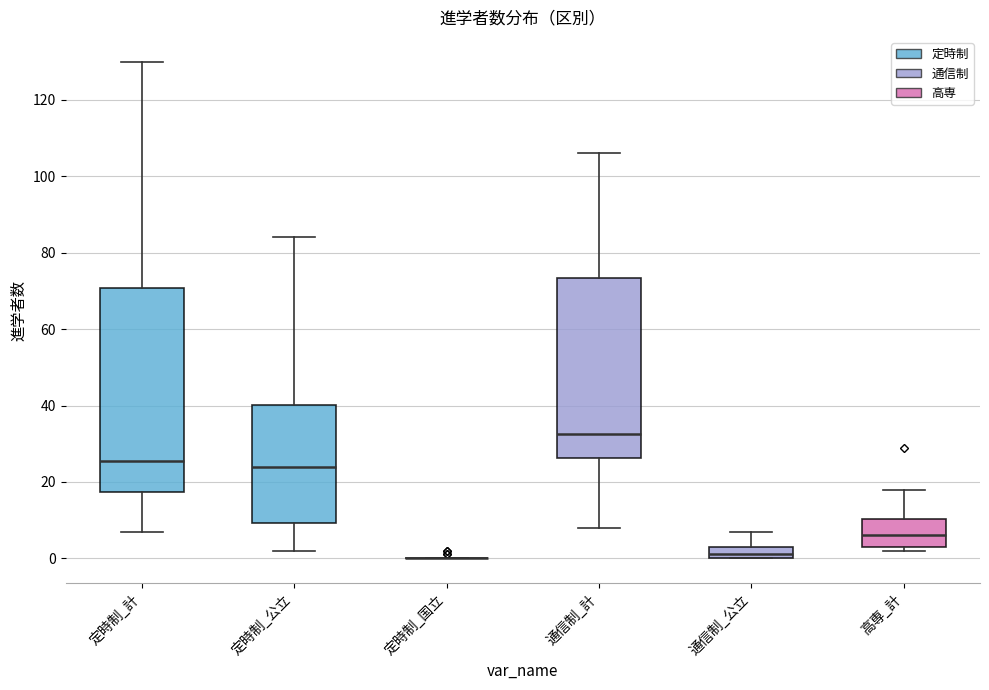

Reading left to right, read every box against the y-axis: the position of its median line, the range the box covers, and the ends of its whiskers. The values are not printed on the chart, so give them approximately, as read against the axis.

定時制_計: median 26, box 18 to 70, whiskers 8 to 130
定時制_公立: median 24, box 10 to 40, whiskers 2 to 84
定時制_国立: box collapsed to a line at 0, whiskers 0 to 0
通信制_計: median 32, box 26 to 74, whiskers 8 to 106
通信制_公立: median 2, box 0 to 4, whiskers 0 to 8
高専_計: median 6, box 4 to 10, whiskers 2 to 18